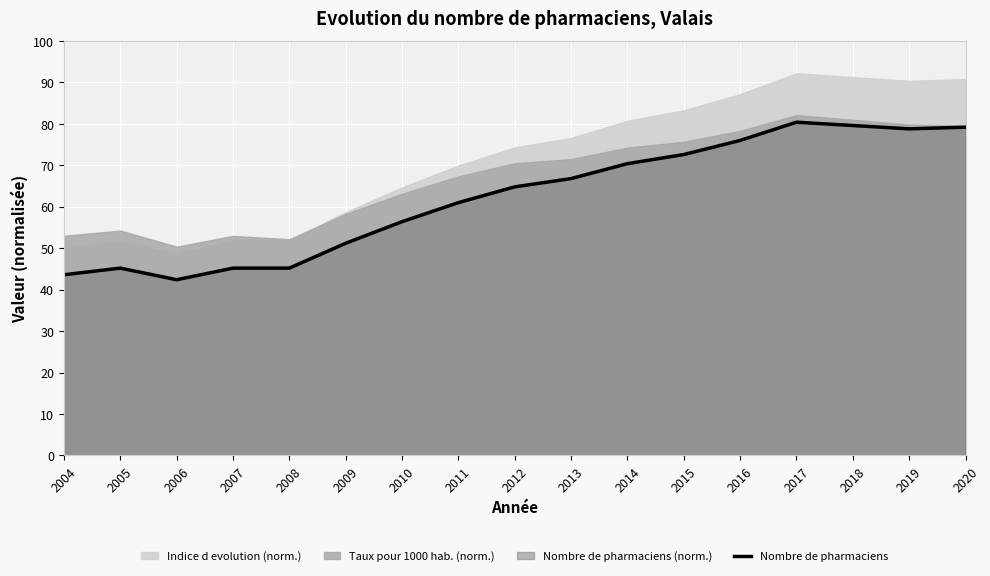

What is the value of the 6th point from the left?

51.2